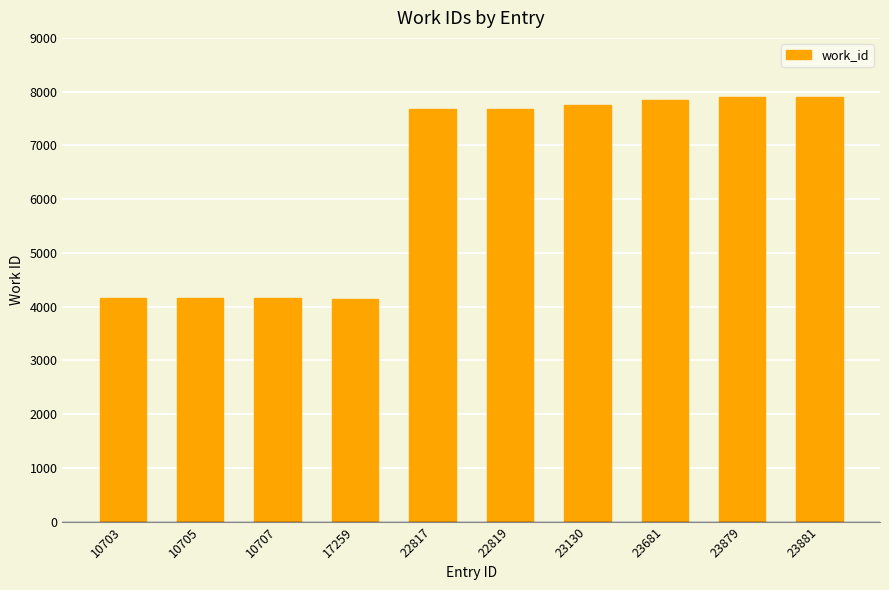

The value at 17259 is 1088. True or false?

False